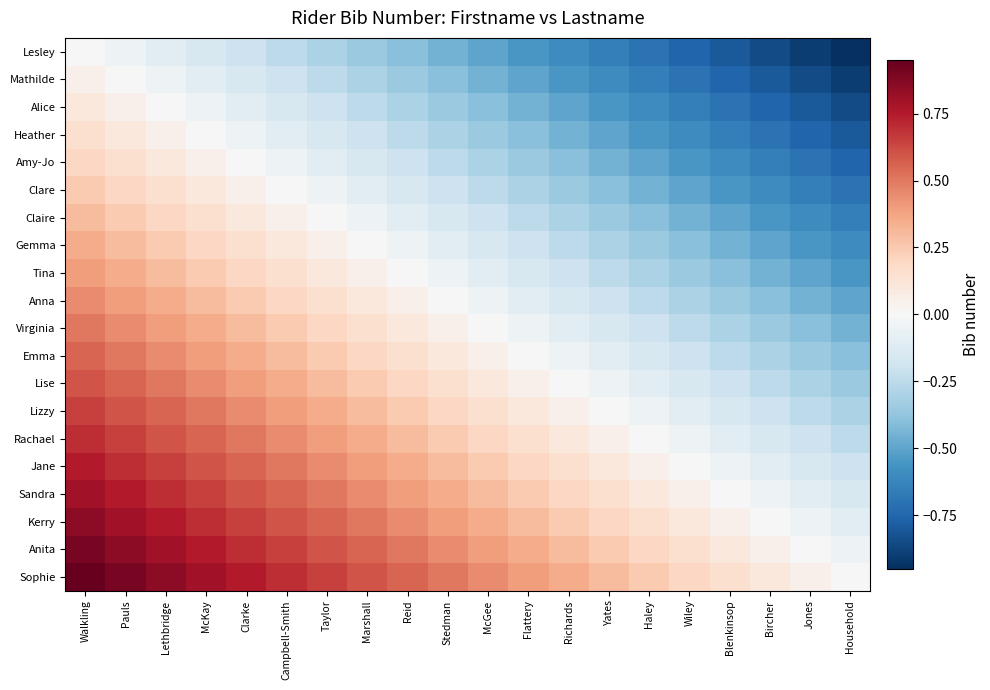

Reading right to left, extract all data points from this chart.

Lesley: Household=-1.0	Jones=-0.9	Bircher=-0.9	Blenkinsop=-0.8	Wiley=-0.8	Haley=-0.7	Yates=-0.7	Richards=-0.6	Flattery=-0.6	McGee=-0.5	Stedman=-0.5	Reid=-0.4	Marshall=-0.4	Taylor=-0.3	Campbell-Smith=-0.2	Clarke=-0.2	McKay=-0.2	Lethbridge=-0.1	Pauls=-0.1	Walkling=0.0
Mathilde: Household=-0.9	Jones=-0.9	Bircher=-0.8	Blenkinsop=-0.8	Wiley=-0.7	Haley=-0.7	Yates=-0.6	Richards=-0.6	Flattery=-0.5	McGee=-0.5	Stedman=-0.4	Reid=-0.4	Marshall=-0.3	Taylor=-0.2	Campbell-Smith=-0.2	Clarke=-0.2	McKay=-0.1	Lethbridge=-0.1	Pauls=0.0	Walkling=0.1
Alice: Household=-0.9	Jones=-0.8	Bircher=-0.8	Blenkinsop=-0.7	Wiley=-0.7	Haley=-0.6	Yates=-0.6	Richards=-0.5	Flattery=-0.5	McGee=-0.4	Stedman=-0.4	Reid=-0.3	Marshall=-0.2	Taylor=-0.2	Campbell-Smith=-0.2	Clarke=-0.1	McKay=-0.1	Lethbridge=0.0	Pauls=0.1	Walkling=0.1
Heather: Household=-0.8	Jones=-0.8	Bircher=-0.7	Blenkinsop=-0.7	Wiley=-0.6	Haley=-0.6	Yates=-0.5	Richards=-0.5	Flattery=-0.4	McGee=-0.4	Stedman=-0.3	Reid=-0.2	Marshall=-0.2	Taylor=-0.2	Campbell-Smith=-0.1	Clarke=-0.1	McKay=0.0	Lethbridge=0.1	Pauls=0.1	Walkling=0.2
Amy-Jo: Household=-0.8	Jones=-0.7	Bircher=-0.7	Blenkinsop=-0.6	Wiley=-0.6	Haley=-0.5	Yates=-0.5	Richards=-0.4	Flattery=-0.4	McGee=-0.3	Stedman=-0.2	Reid=-0.2	Marshall=-0.2	Taylor=-0.1	Campbell-Smith=-0.1	Clarke=0.0	McKay=0.1	Lethbridge=0.1	Pauls=0.2	Walkling=0.2
Clare: Household=-0.7	Jones=-0.7	Bircher=-0.6	Blenkinsop=-0.6	Wiley=-0.5	Haley=-0.5	Yates=-0.4	Richards=-0.4	Flattery=-0.3	McGee=-0.2	Stedman=-0.2	Reid=-0.2	Marshall=-0.1	Taylor=-0.1	Campbell-Smith=0.0	Clarke=0.1	McKay=0.1	Lethbridge=0.2	Pauls=0.2	Walkling=0.2
Claire: Household=-0.7	Jones=-0.6	Bircher=-0.6	Blenkinsop=-0.5	Wiley=-0.5	Haley=-0.4	Yates=-0.4	Richards=-0.3	Flattery=-0.2	McGee=-0.2	Stedman=-0.2	Reid=-0.1	Marshall=-0.1	Taylor=0.0	Campbell-Smith=0.1	Clarke=0.1	McKay=0.2	Lethbridge=0.2	Pauls=0.2	Walkling=0.3
Gemma: Household=-0.6	Jones=-0.6	Bircher=-0.5	Blenkinsop=-0.5	Wiley=-0.4	Haley=-0.4	Yates=-0.3	Richards=-0.2	Flattery=-0.2	McGee=-0.2	Stedman=-0.1	Reid=-0.1	Marshall=0.0	Taylor=0.1	Campbell-Smith=0.1	Clarke=0.2	McKay=0.2	Lethbridge=0.2	Pauls=0.3	Walkling=0.4
Tina: Household=-0.6	Jones=-0.5	Bircher=-0.5	Blenkinsop=-0.4	Wiley=-0.4	Haley=-0.3	Yates=-0.2	Richards=-0.2	Flattery=-0.2	McGee=-0.1	Stedman=-0.1	Reid=0.0	Marshall=0.1	Taylor=0.1	Campbell-Smith=0.2	Clarke=0.2	McKay=0.2	Lethbridge=0.3	Pauls=0.4	Walkling=0.4
Anna: Household=-0.5	Jones=-0.5	Bircher=-0.4	Blenkinsop=-0.4	Wiley=-0.3	Haley=-0.2	Yates=-0.2	Richards=-0.2	Flattery=-0.1	McGee=-0.1	Stedman=0.0	Reid=0.1	Marshall=0.1	Taylor=0.2	Campbell-Smith=0.2	Clarke=0.2	McKay=0.3	Lethbridge=0.4	Pauls=0.4	Walkling=0.5
Virginia: Household=-0.5	Jones=-0.4	Bircher=-0.4	Blenkinsop=-0.3	Wiley=-0.2	Haley=-0.2	Yates=-0.2	Richards=-0.1	Flattery=-0.1	McGee=0.0	Stedman=0.1	Reid=0.1	Marshall=0.2	Taylor=0.2	Campbell-Smith=0.2	Clarke=0.3	McKay=0.4	Lethbridge=0.4	Pauls=0.5	Walkling=0.5
Emma: Household=-0.4	Jones=-0.4	Bircher=-0.3	Blenkinsop=-0.2	Wiley=-0.2	Haley=-0.2	Yates=-0.1	Richards=-0.1	Flattery=0.0	McGee=0.1	Stedman=0.1	Reid=0.2	Marshall=0.2	Taylor=0.2	Campbell-Smith=0.3	Clarke=0.4	McKay=0.4	Lethbridge=0.5	Pauls=0.5	Walkling=0.6
Lise: Household=-0.4	Jones=-0.3	Bircher=-0.2	Blenkinsop=-0.2	Wiley=-0.2	Haley=-0.1	Yates=-0.1	Richards=0.0	Flattery=0.1	McGee=0.1	Stedman=0.2	Reid=0.2	Marshall=0.2	Taylor=0.3	Campbell-Smith=0.4	Clarke=0.4	McKay=0.5	Lethbridge=0.5	Pauls=0.6	Walkling=0.6
Lizzy: Household=-0.3	Jones=-0.2	Bircher=-0.2	Blenkinsop=-0.2	Wiley=-0.1	Haley=-0.1	Yates=0.0	Richards=0.1	Flattery=0.1	McGee=0.2	Stedman=0.2	Reid=0.2	Marshall=0.3	Taylor=0.4	Campbell-Smith=0.4	Clarke=0.5	McKay=0.5	Lethbridge=0.6	Pauls=0.6	Walkling=0.7
Rachael: Household=-0.2	Jones=-0.2	Bircher=-0.2	Blenkinsop=-0.1	Wiley=-0.1	Haley=0.0	Yates=0.1	Richards=0.1	Flattery=0.2	McGee=0.2	Stedman=0.2	Reid=0.3	Marshall=0.4	Taylor=0.4	Campbell-Smith=0.5	Clarke=0.5	McKay=0.6	Lethbridge=0.6	Pauls=0.7	Walkling=0.7
Jane: Household=-0.2	Jones=-0.2	Bircher=-0.1	Blenkinsop=-0.1	Wiley=0.0	Haley=0.1	Yates=0.1	Richards=0.2	Flattery=0.2	McGee=0.2	Stedman=0.3	Reid=0.4	Marshall=0.4	Taylor=0.5	Campbell-Smith=0.5	Clarke=0.6	McKay=0.6	Lethbridge=0.7	Pauls=0.7	Walkling=0.8
Sandra: Household=-0.2	Jones=-0.1	Bircher=-0.1	Blenkinsop=0.0	Wiley=0.1	Haley=0.1	Yates=0.2	Richards=0.2	Flattery=0.2	McGee=0.3	Stedman=0.4	Reid=0.4	Marshall=0.5	Taylor=0.5	Campbell-Smith=0.6	Clarke=0.6	McKay=0.7	Lethbridge=0.7	Pauls=0.8	Walkling=0.8
Kerry: Household=-0.1	Jones=-0.1	Bircher=0.0	Blenkinsop=0.1	Wiley=0.1	Haley=0.2	Yates=0.2	Richards=0.2	Flattery=0.3	McGee=0.4	Stedman=0.4	Reid=0.5	Marshall=0.5	Taylor=0.6	Campbell-Smith=0.6	Clarke=0.7	McKay=0.7	Lethbridge=0.8	Pauls=0.8	Walkling=0.9
Anita: Household=-0.1	Jones=0.0	Bircher=0.1	Blenkinsop=0.1	Wiley=0.2	Haley=0.2	Yates=0.2	Richards=0.3	Flattery=0.4	McGee=0.4	Stedman=0.5	Reid=0.5	Marshall=0.6	Taylor=0.6	Campbell-Smith=0.7	Clarke=0.7	McKay=0.8	Lethbridge=0.8	Pauls=0.9	Walkling=0.9
Sophie: Household=0.0	Jones=0.1	Bircher=0.1	Blenkinsop=0.2	Wiley=0.2	Haley=0.2	Yates=0.3	Richards=0.4	Flattery=0.4	McGee=0.5	Stedman=0.5	Reid=0.6	Marshall=0.6	Taylor=0.7	Campbell-Smith=0.7	Clarke=0.8	McKay=0.8	Lethbridge=0.9	Pauls=0.9	Walkling=1.0